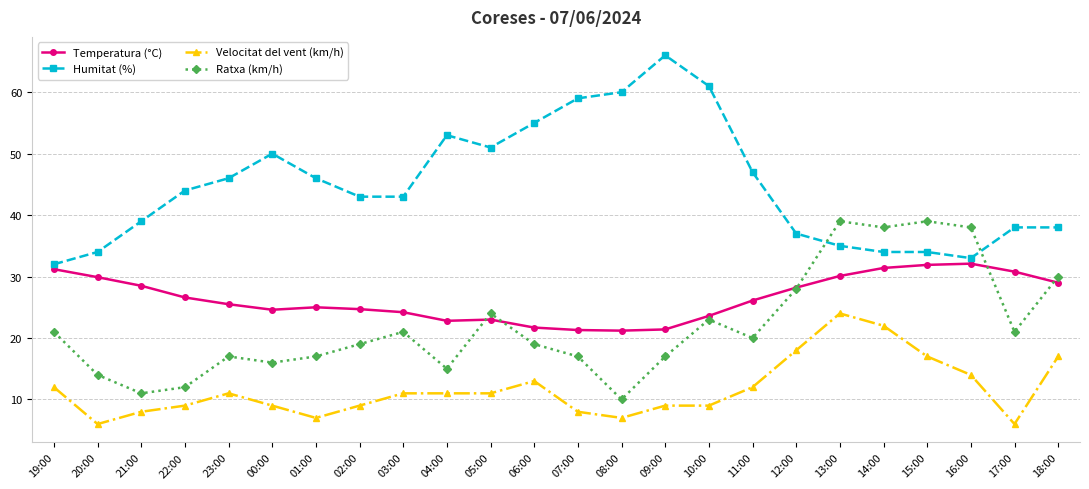

True or false: Temperatura (°C) and Velocitat del vent (km/h) intersect in this chart.

False